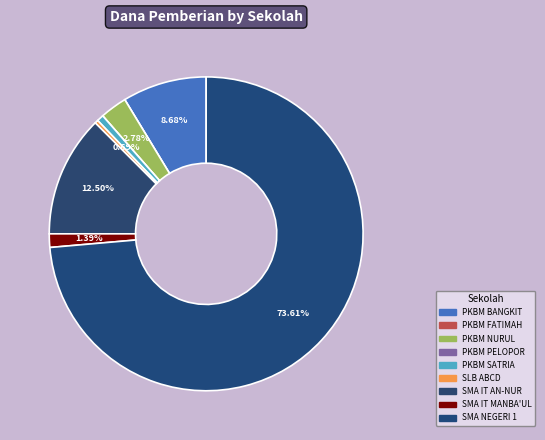

Count the number of slices in the pie.

9